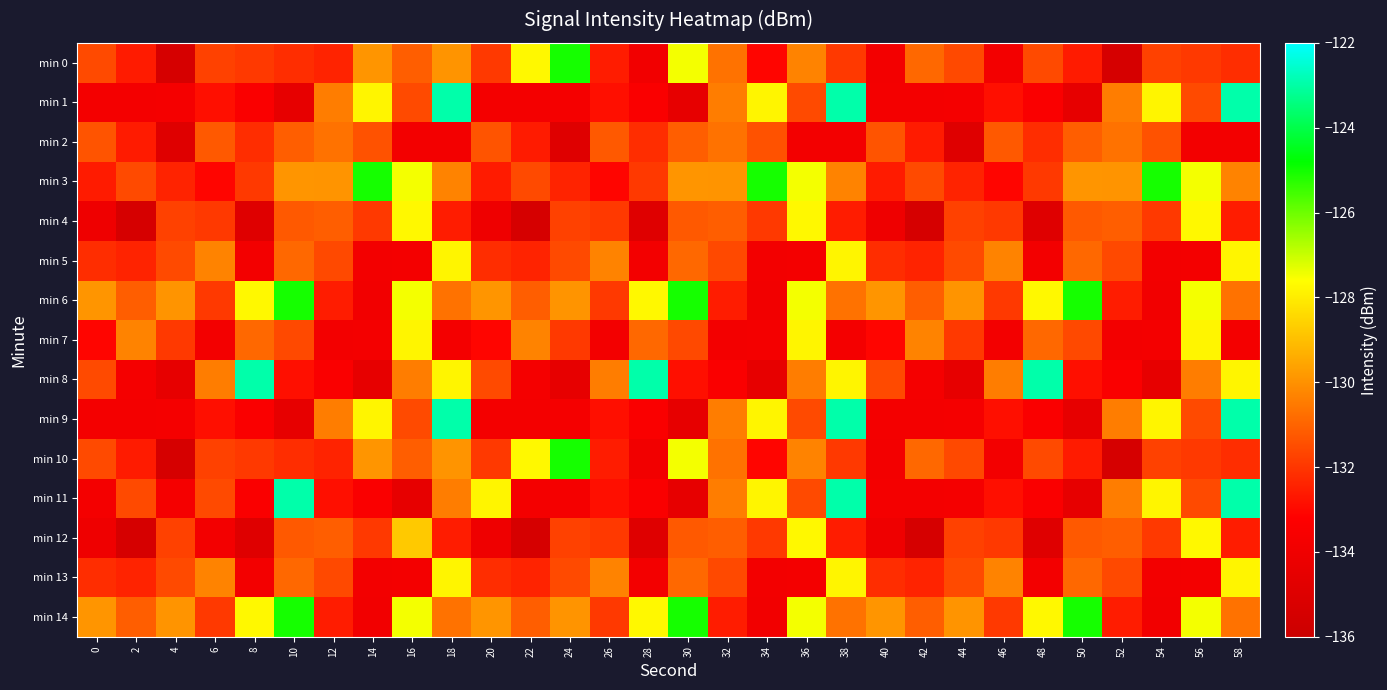

What is the greatest value displayed?

-122.9